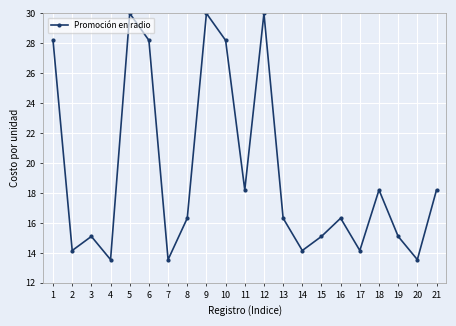

What is the value of the 21st point from the left?

18.2